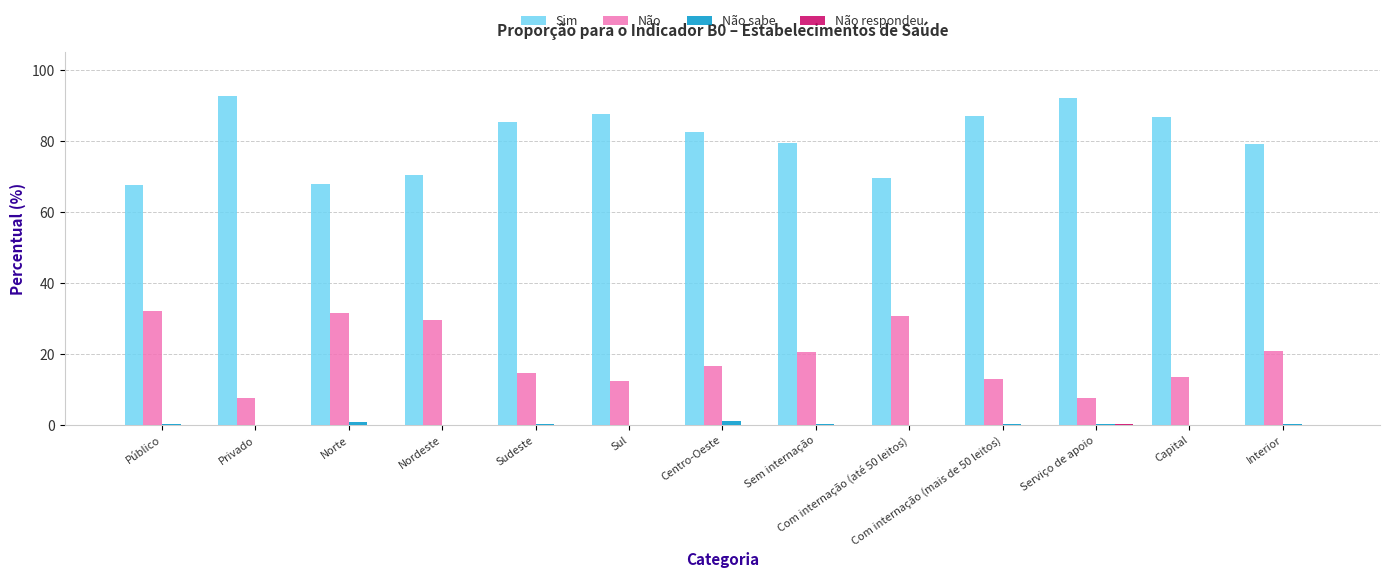

What is the total value across all series at Com internação (mais de 50 leitos)?

100.0